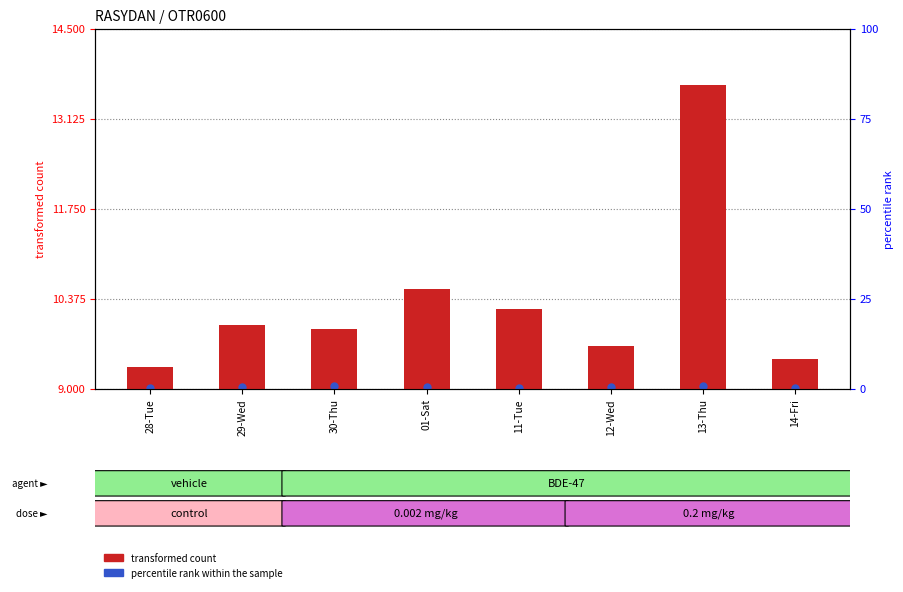

What is the change in value from 01-Sat to 14-Fri?

-1.1